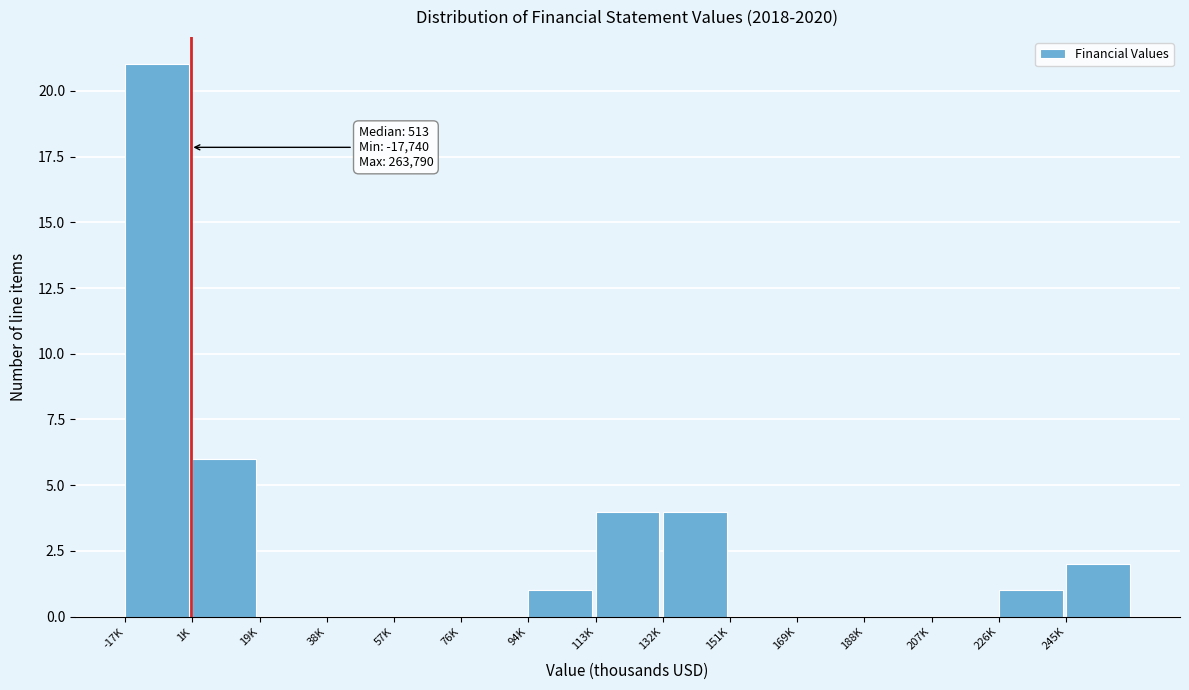

Reading right to left, extract all data points from this chart.

245K=2	226K=1	207K=0	188K=0	169K=0	151K=0	132K=4	113K=4	94K=1	76K=0	57K=0	38K=0	19K=0	1K=6	-17K=21